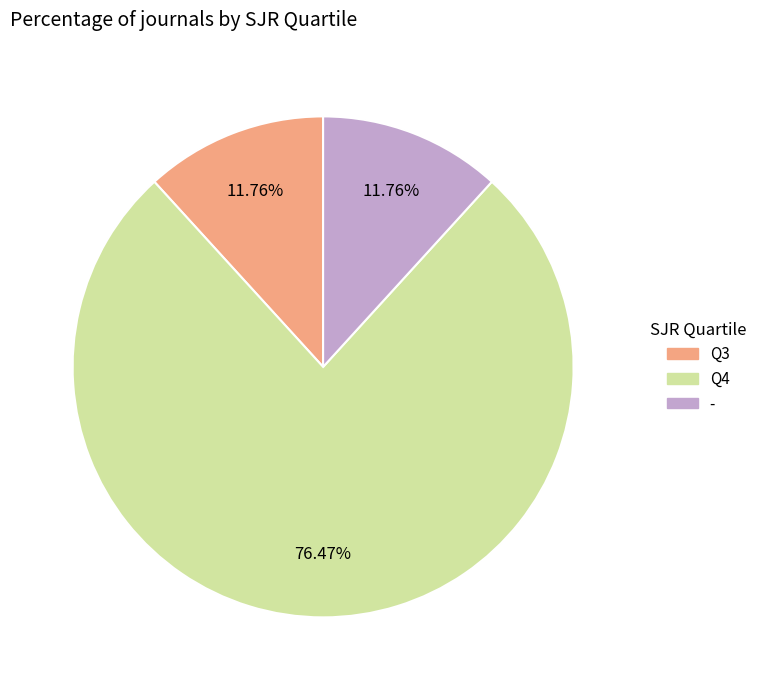

How many segments does this pie chart have?

3